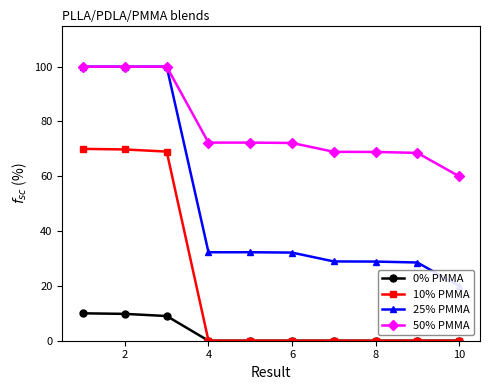

Which series has the largest range (max minus min)?

25% PMMA